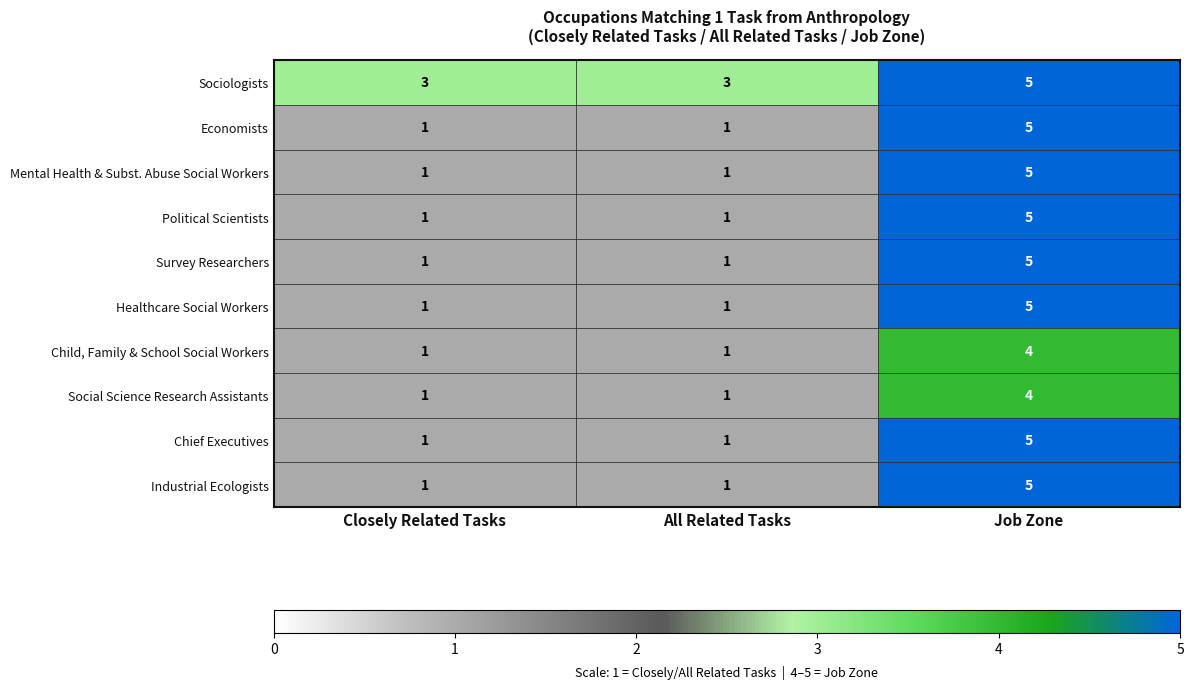

The Sociologists series shows 5 at All Related Tasks. True or false?

False